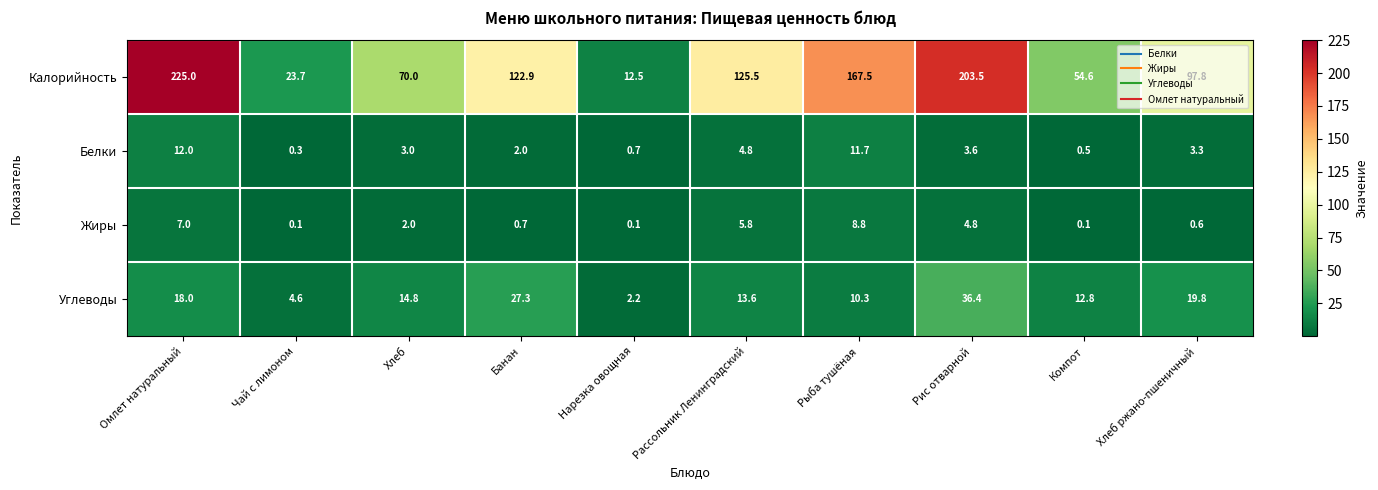

At which label does Углеводы first exceed 14?

Омлет натуральный